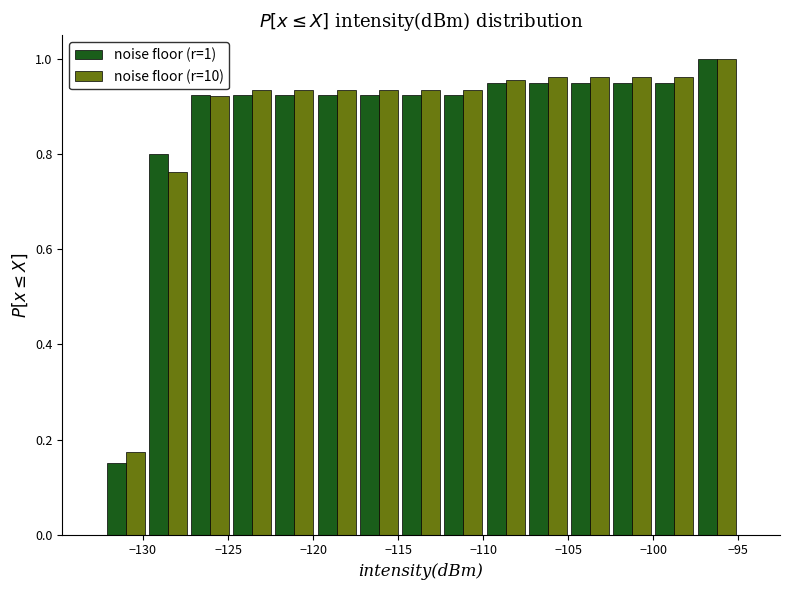

In the noise floor (r=10) series, which range on the x-axis has the tallest bar?

-97.5 to -95.0